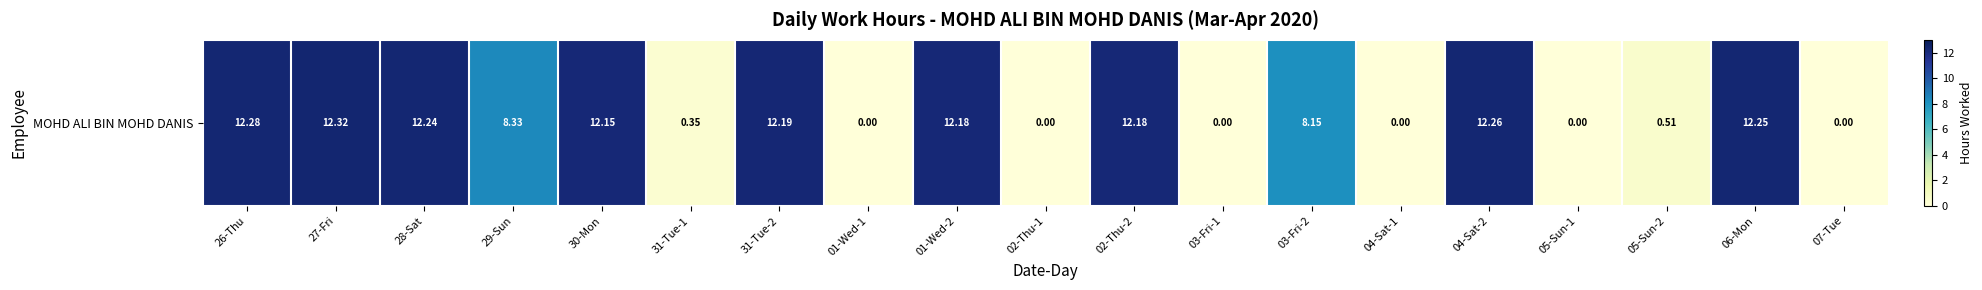

The value at 04-Sat-2 is 18.8. True or false?

False